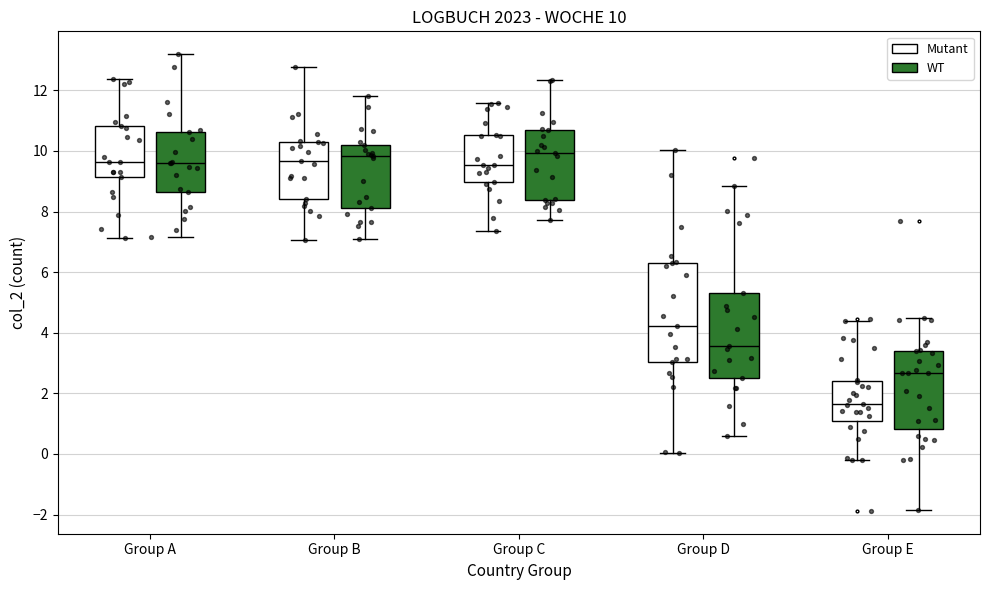

Which box's median line is the lowest?

Group E (Mutant)